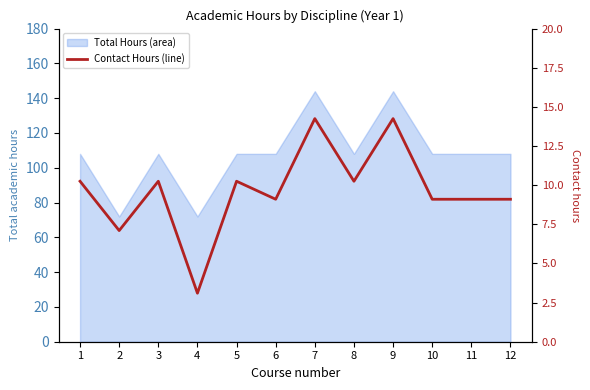

Where is the first local minimum?

2